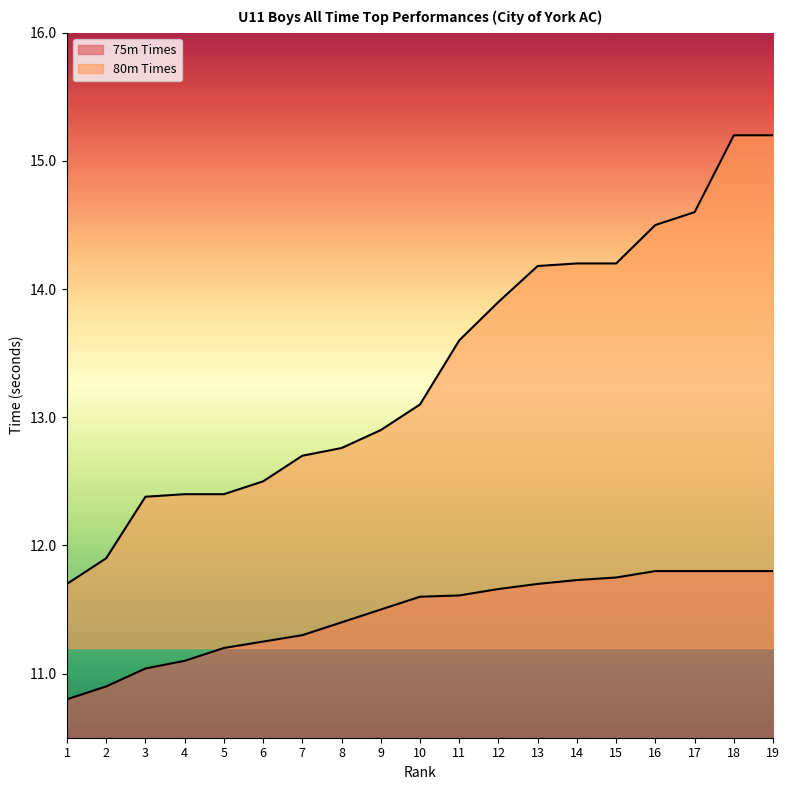

The value of 75m Times at 2 is 3.5. True or false?

False